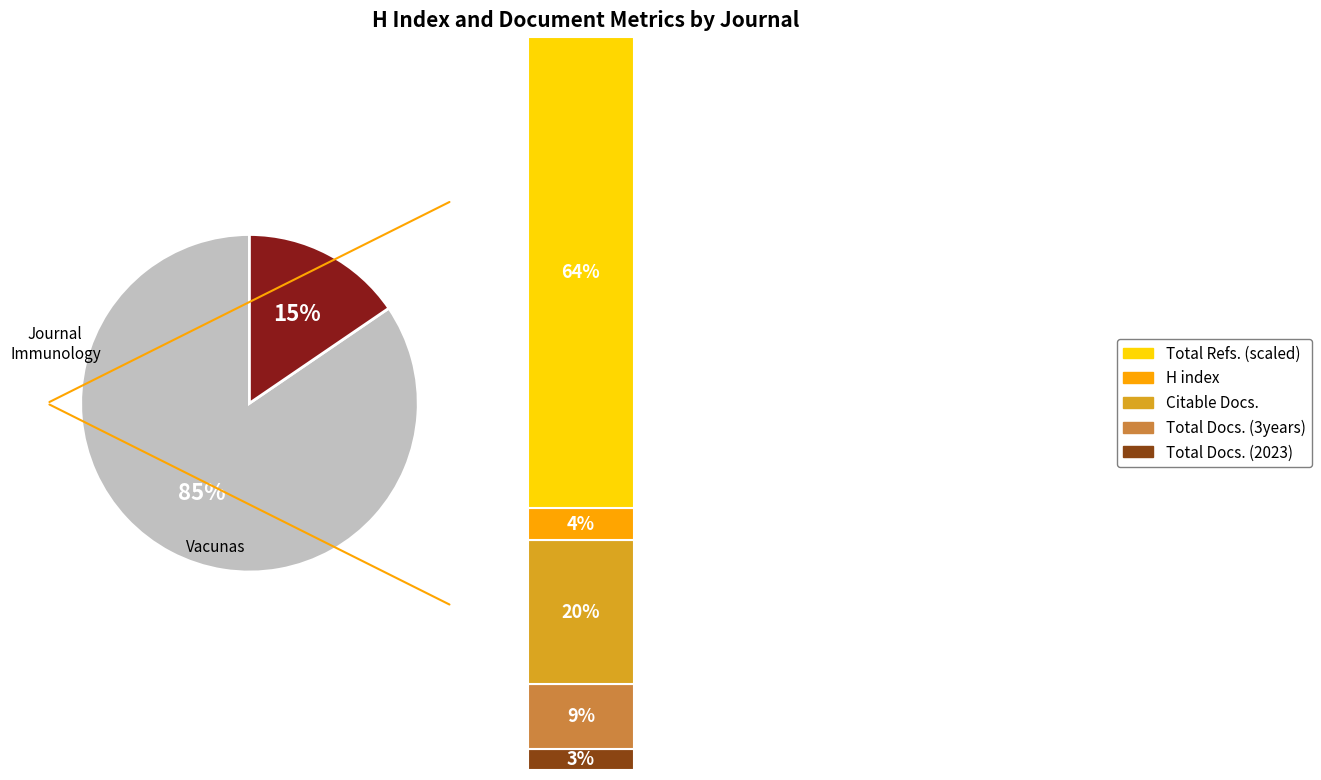

Is it true that Vacunas is 4% of the pie?

False